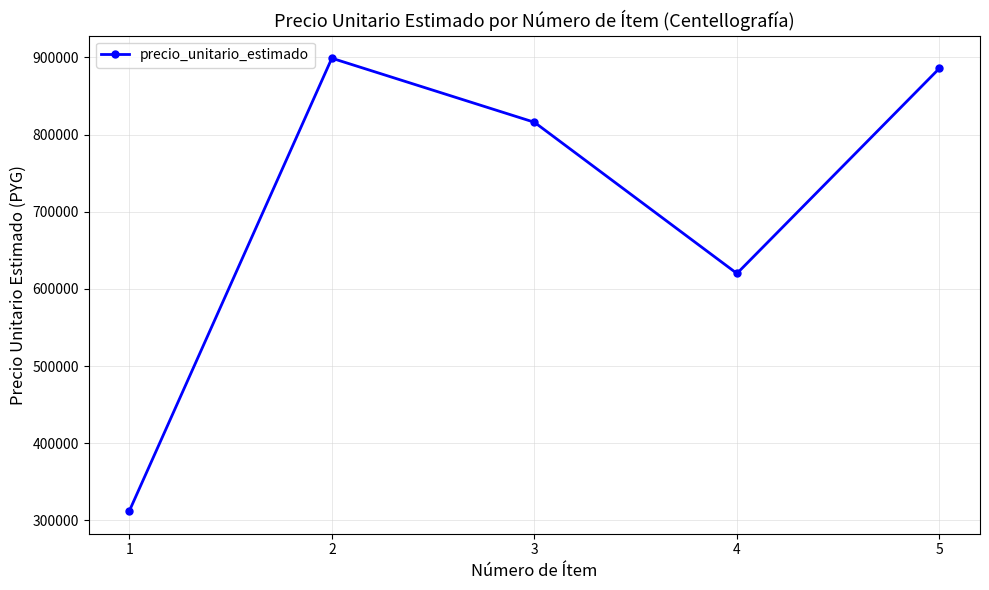

Where is the first local maximum?

2